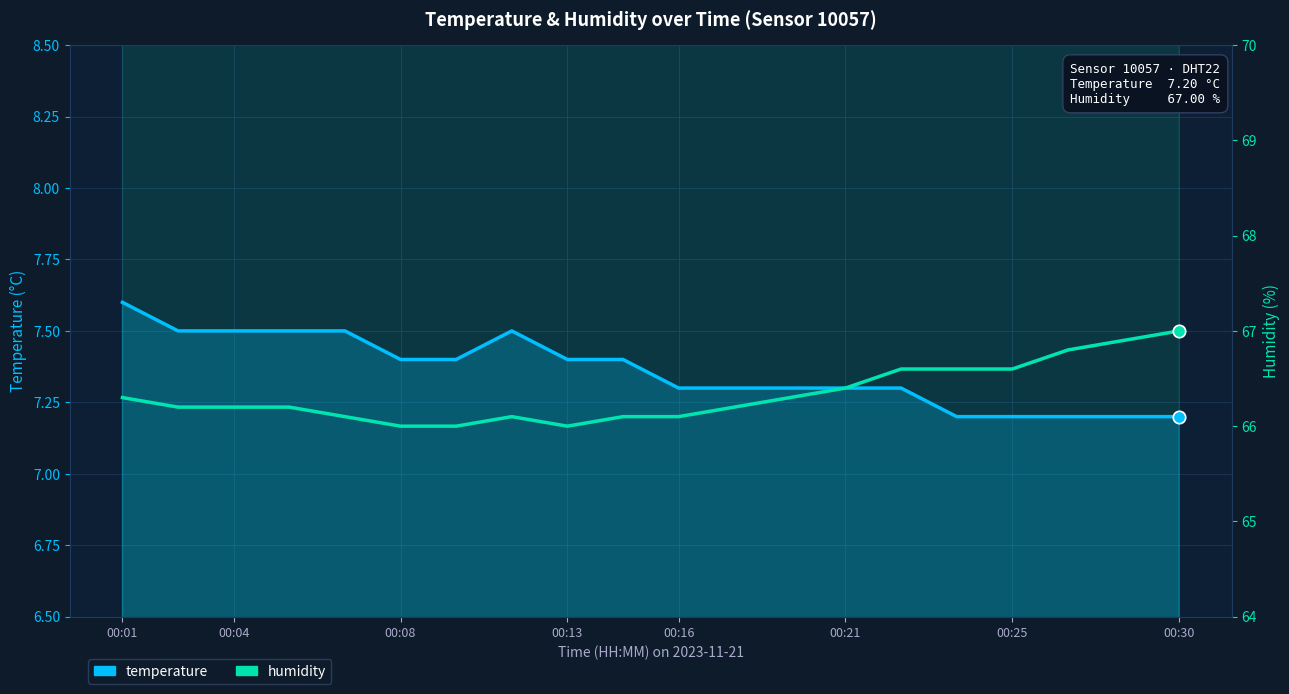

What are all the series names shown in the legend?

temperature, humidity